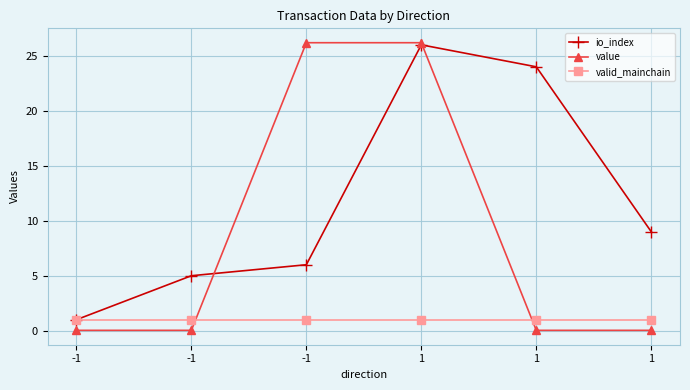

At -1, list the series in order from largest to smallest.

io_index, valid_mainchain, value